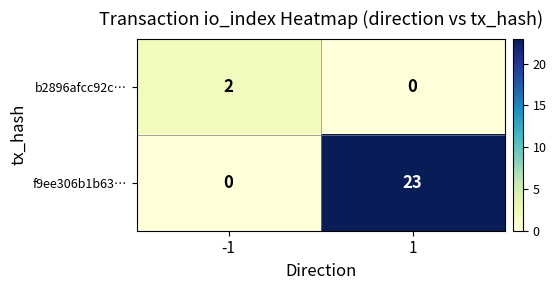

What is the difference between the highest and lowest values at 1?

23